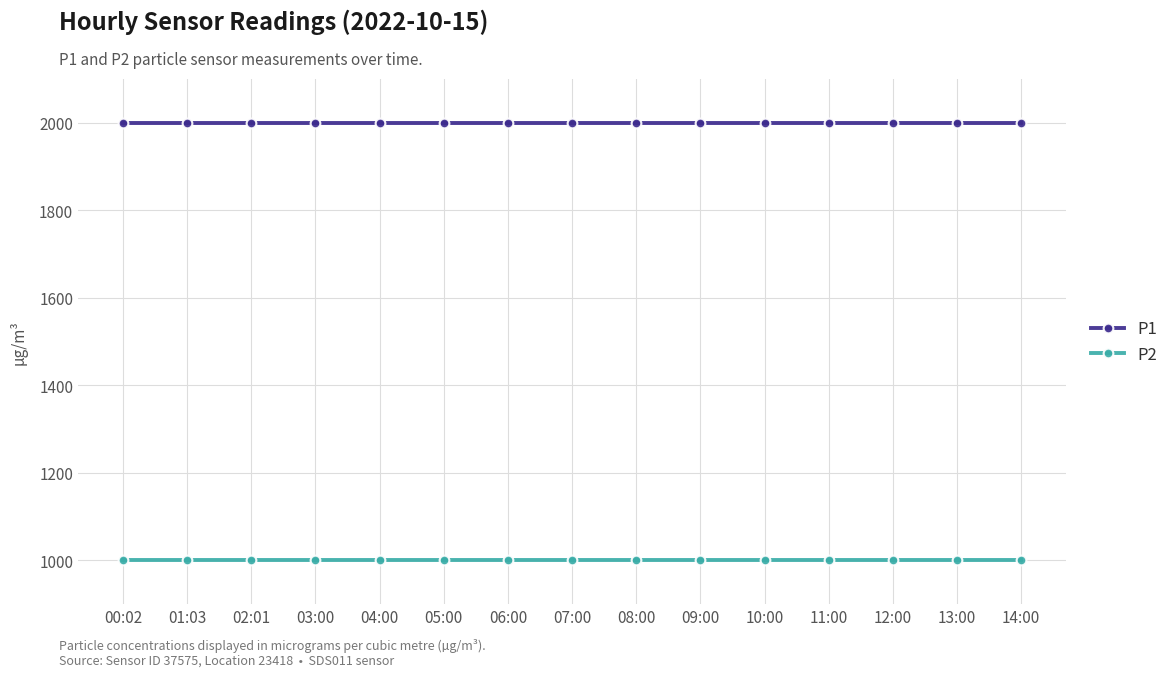

True or false: P1 and P2 intersect in this chart.

False